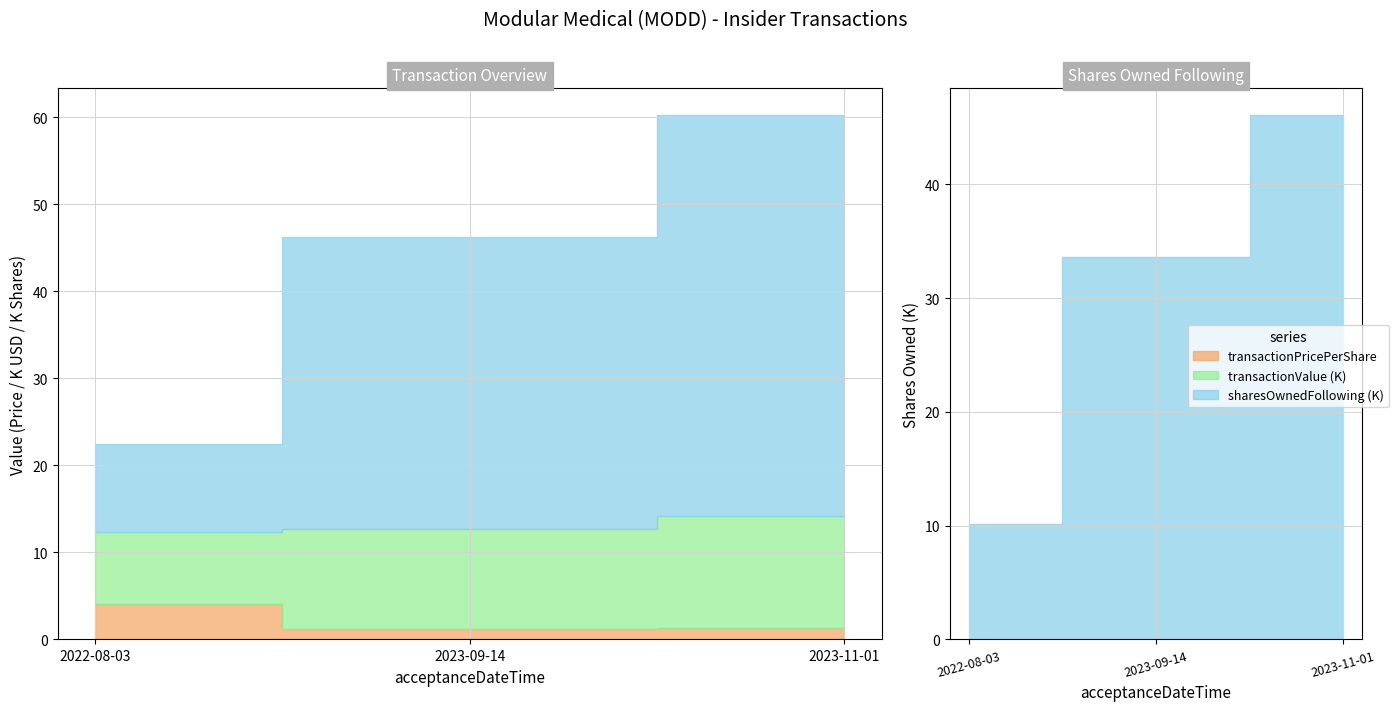

Which category has the highest value in the sharesOwnedFollowingTransaction series?

2023-11-01